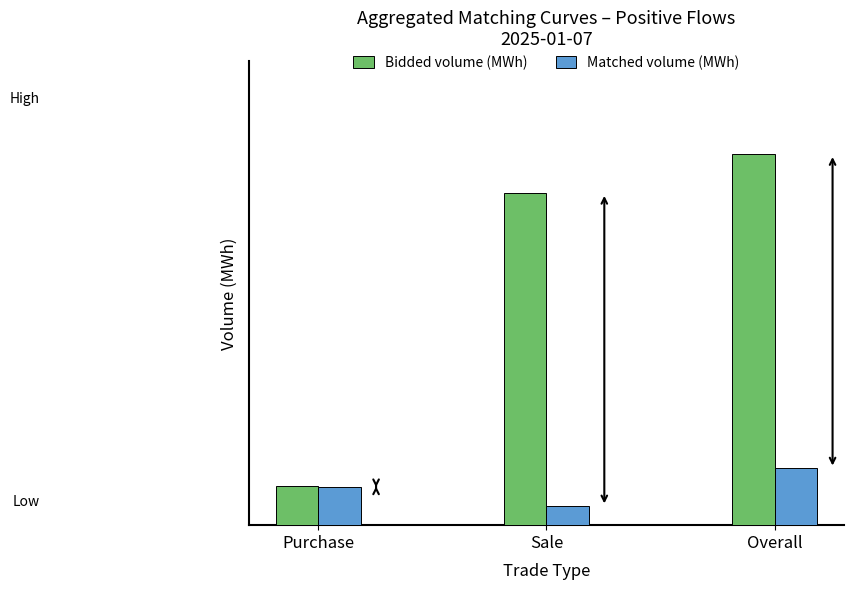

Rank the series by their average value, from highest to lowest.

Bidded volume (MWh), Matched volume (MWh)